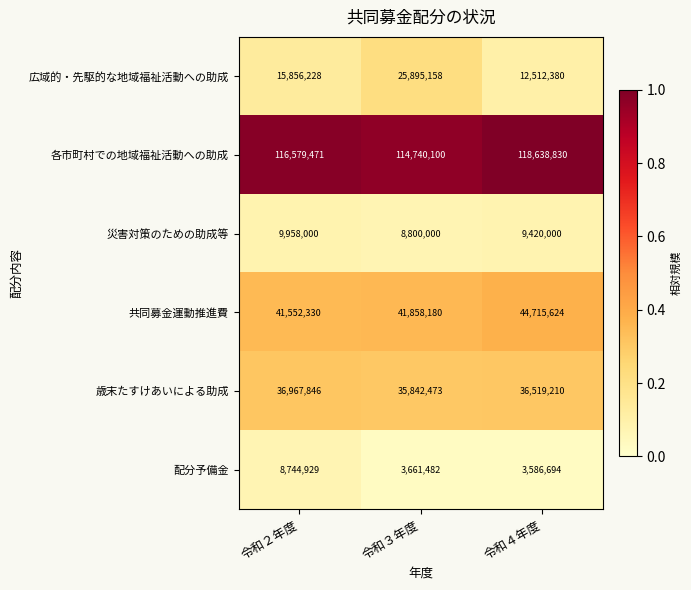

Rank the series by their maximum value, from highest to lowest.

各市町村での地域福祉活動への助成, 共同募金運動推進費, 歳末たすけあいによる助成, 広域的・先駆的な地域福祉活動への助成, 災害対策のための助成等, 配分予備金